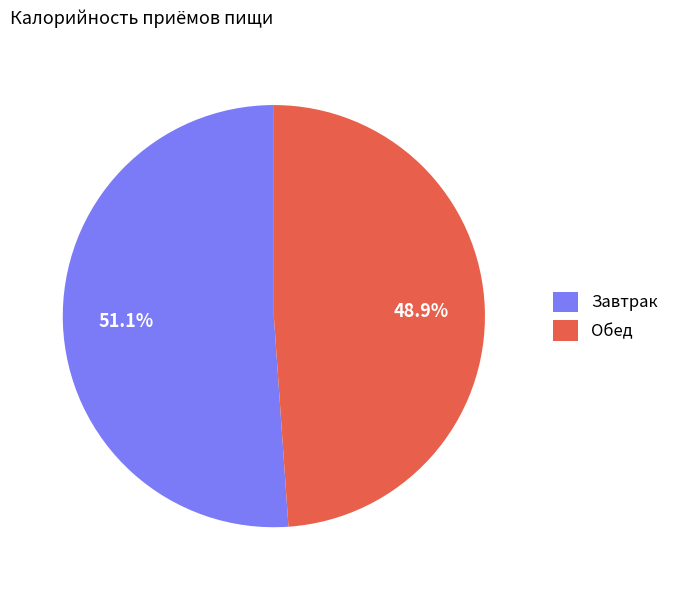

To the nearest percent, what is the difference between the largest and smallest slice percentages?

2%